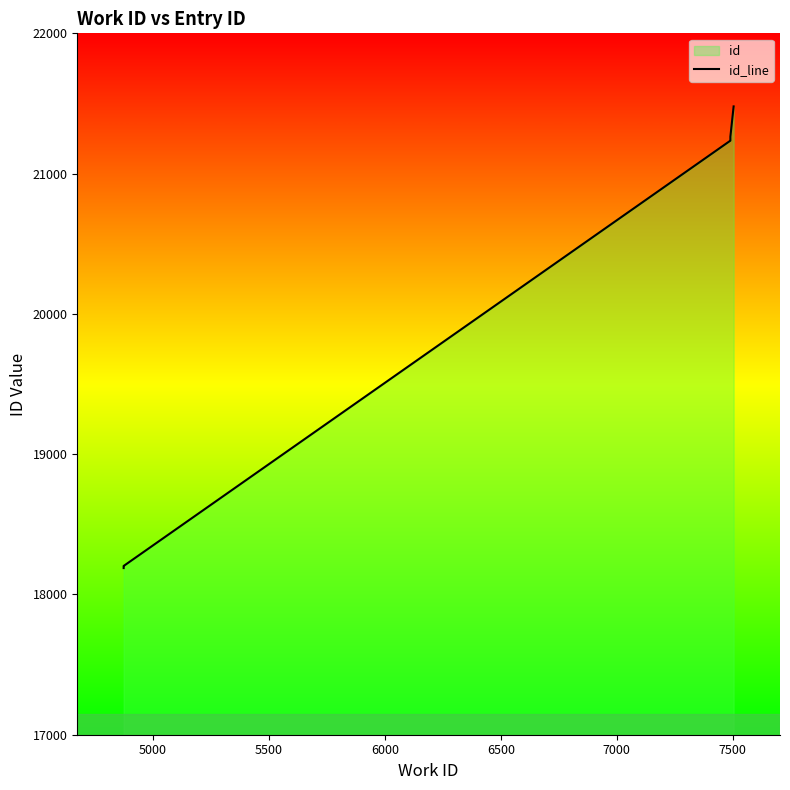

What is the label of the 6th point from the right?

6500